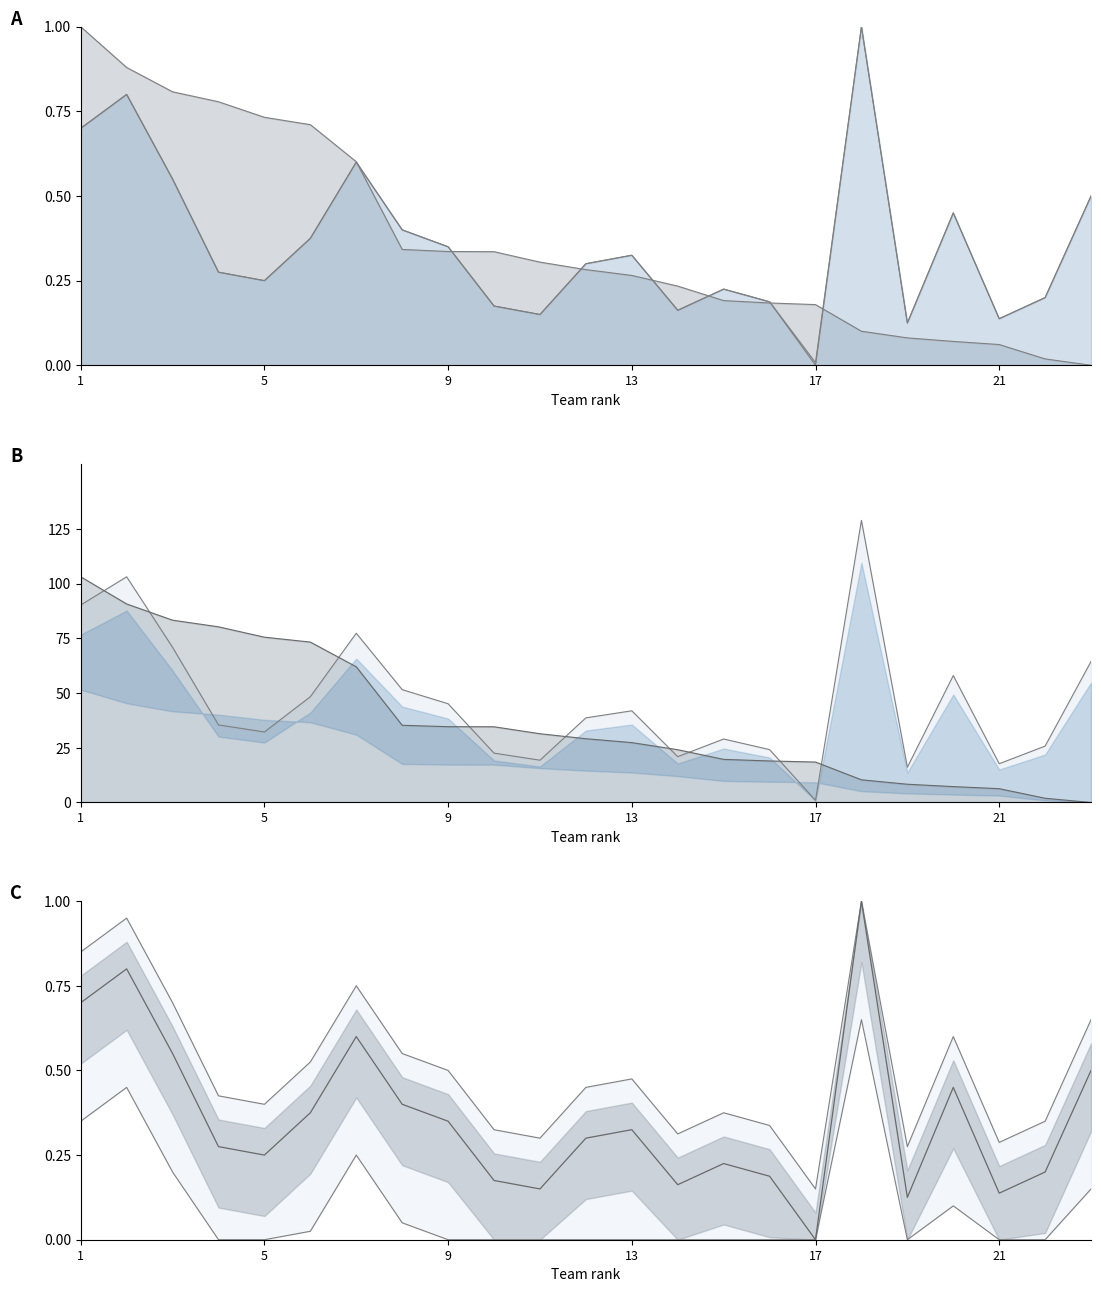

At which category does the chart reach its minimum across all series?

23